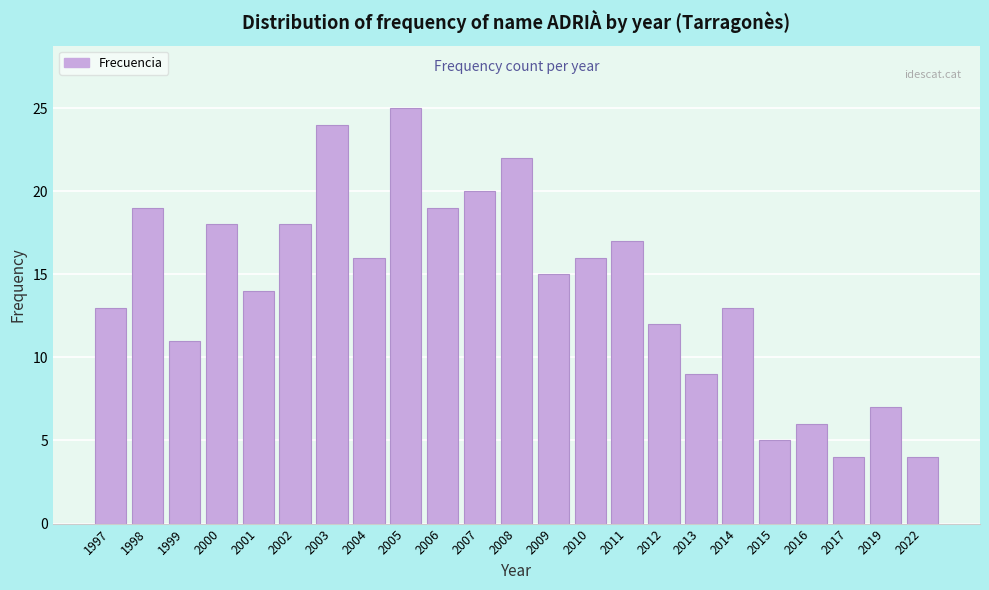

Reading left to right, what are all the values shown in this chart?

1997=13	1998=19	1999=11	2000=18	2001=14	2002=18	2003=24	2004=16	2005=25	2006=19	2007=20	2008=22	2009=15	2010=16	2011=17	2012=12	2013=9	2014=13	2015=5	2016=6	2017=4	2019=7	2022=4